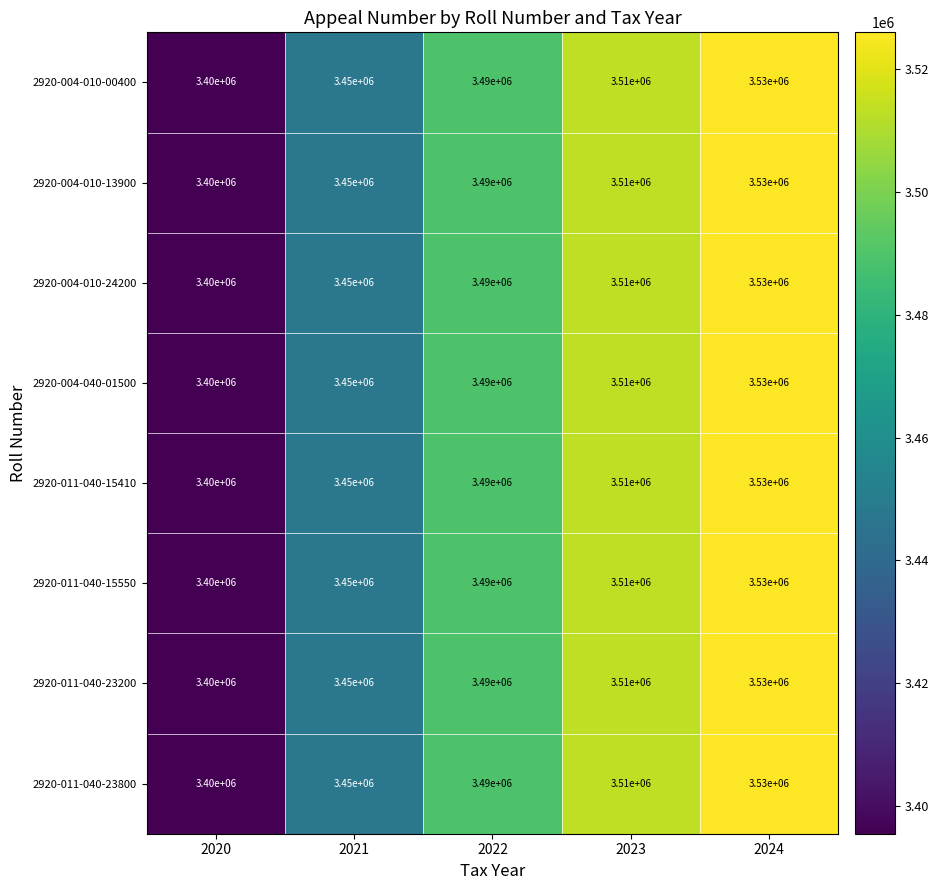

What is the average value of the 2920-011-040-15550 series?

3476000